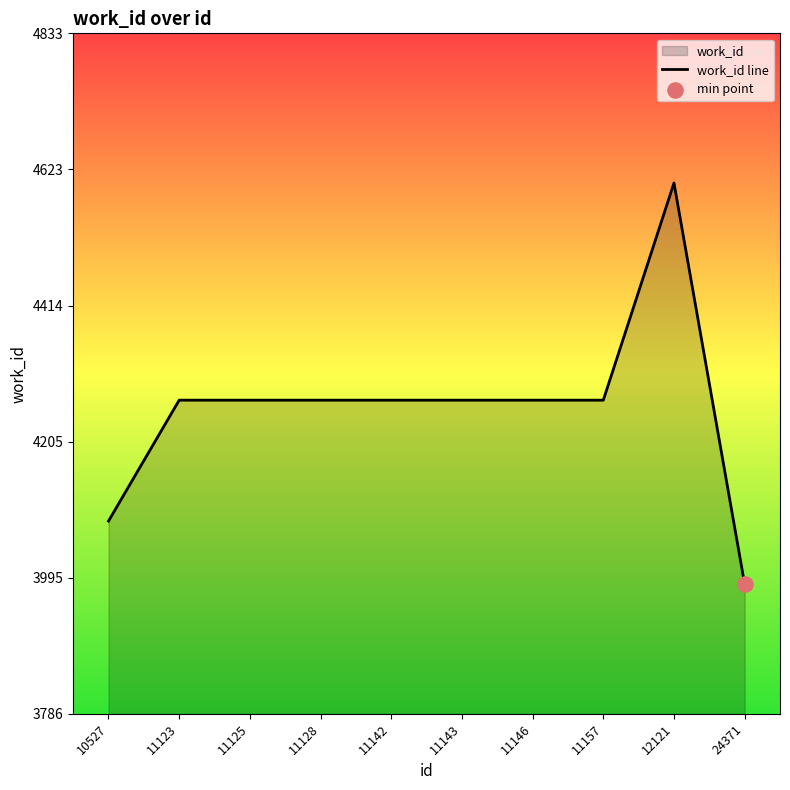

Between 10527 and 11157, which is larger?

11157